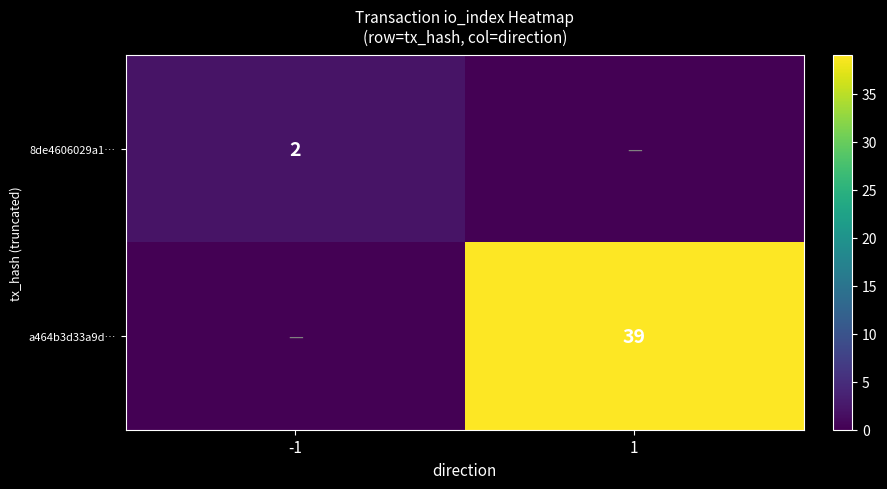

Is the value of a464b3d33a9d… at 1 greater than the value of 8de4606029a1… at -1?

Yes